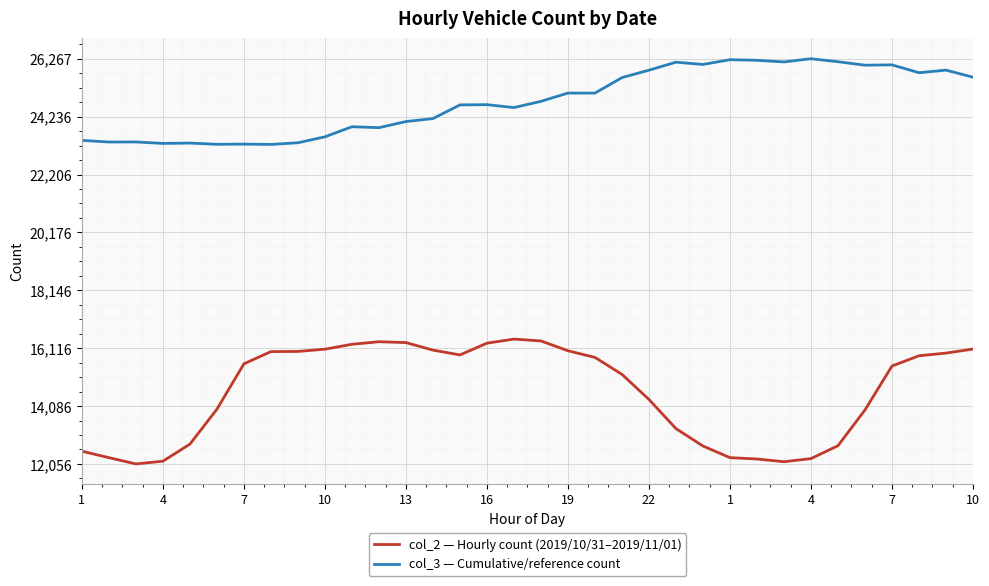

Rank the series by their maximum value, from lowest to highest.

col_2 — Hourly count (2019/10/31–2019/11/01), col_3 — Cumulative/reference count